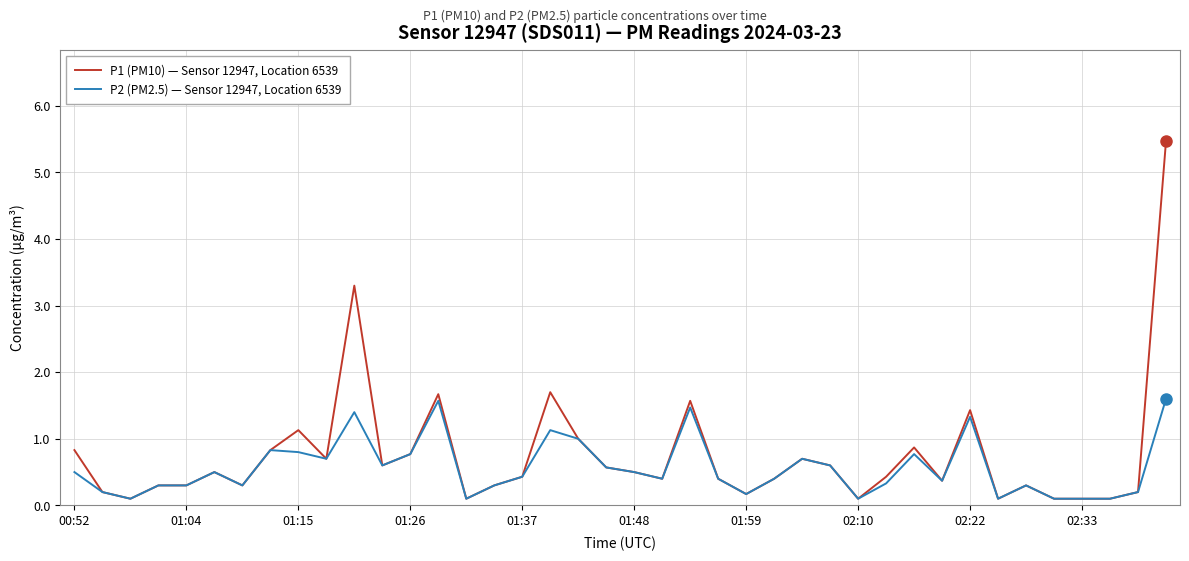

What is the maximum value for P1 (PM10) — Sensor 12947, Location 6539?

5.5